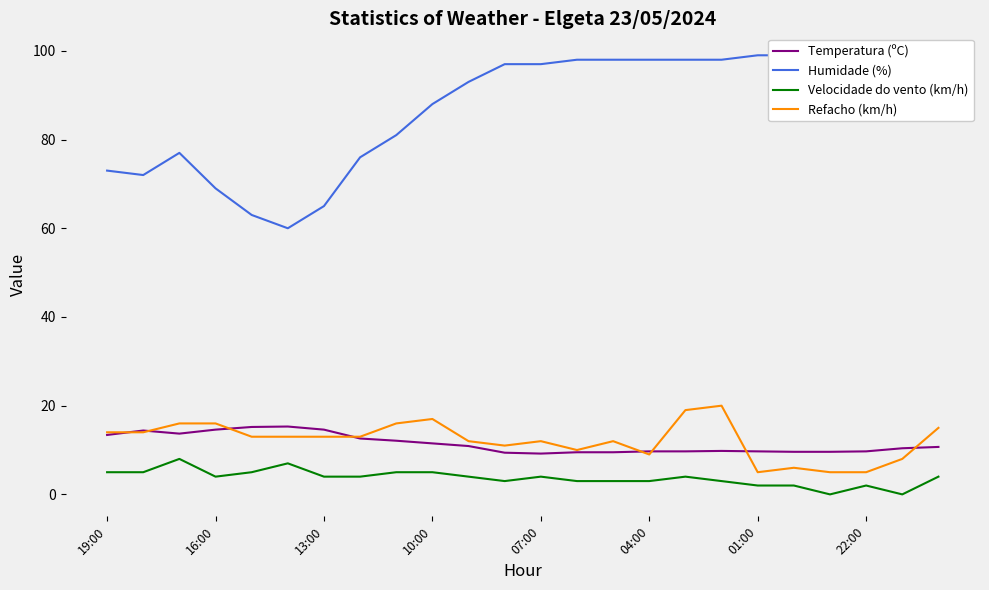

True or false: Humidade (%) and Temperatura (ºC) cross at least once.

False